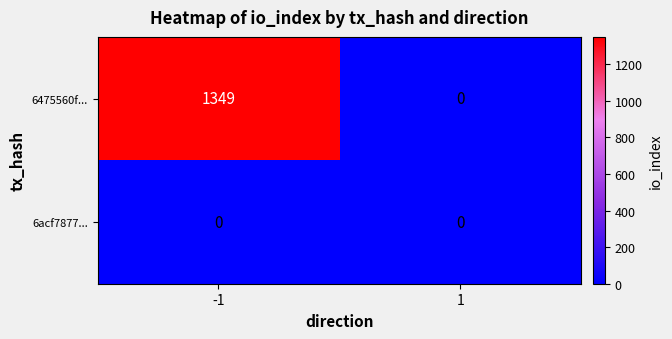

Which series has the widest spread of values?

6475560f...